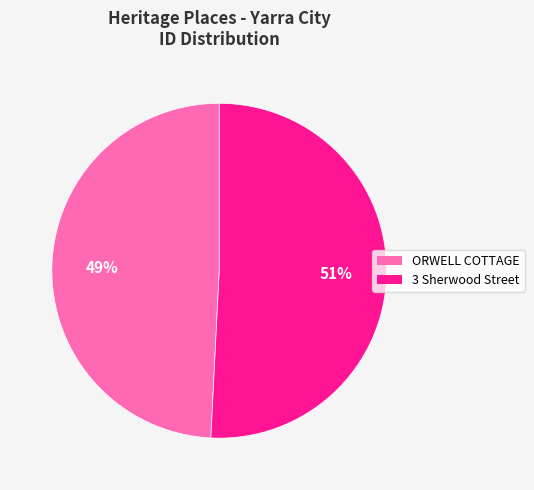

The 3 Sherwood Street slice represents 56% of the pie. True or false?

False